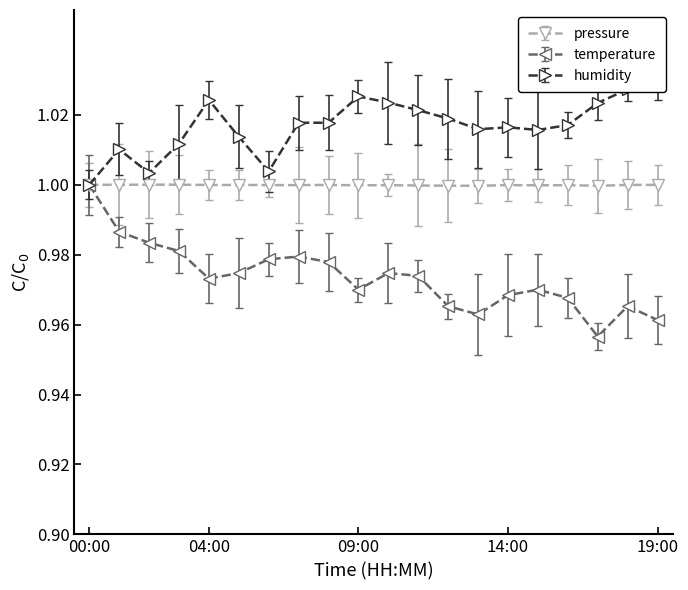

True or false: pressure and humidity cross at least once.

False